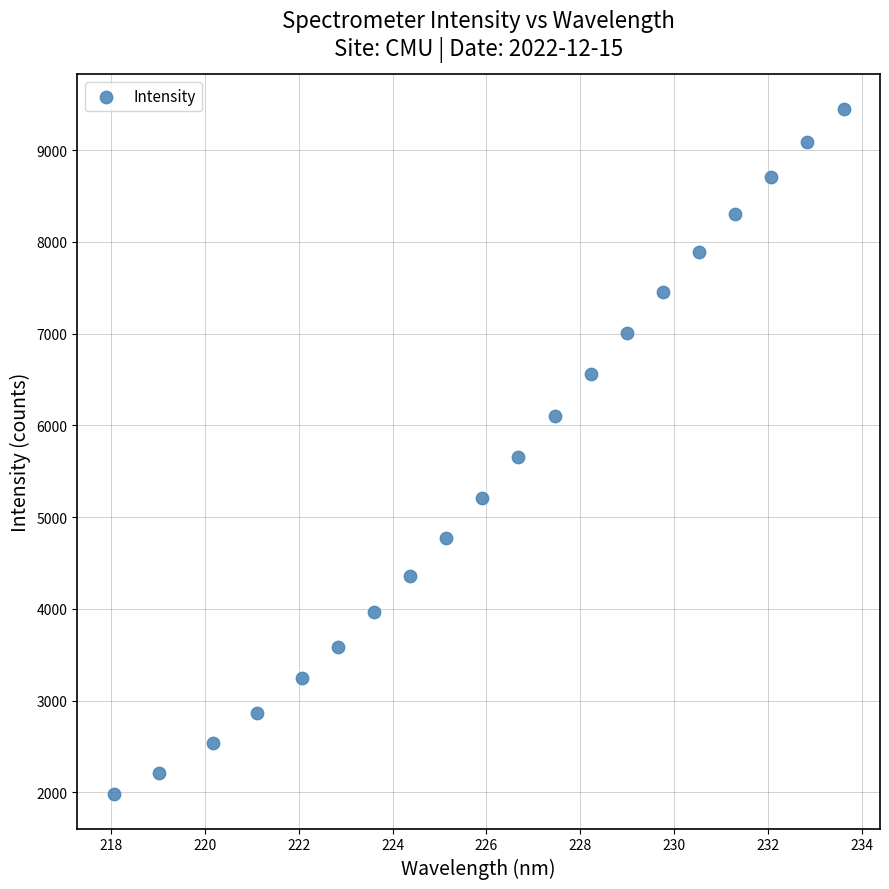

What is the range of X values (max minus min)?

15.6